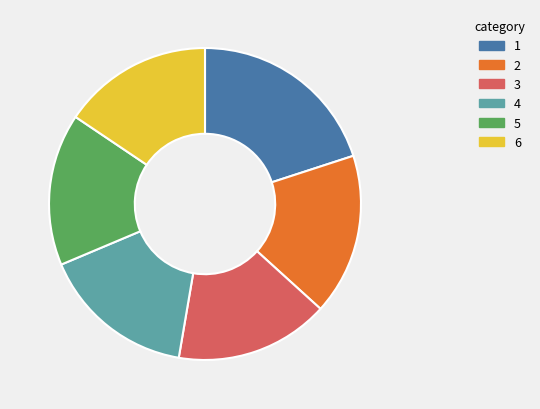

Count the number of slices in the pie.

6